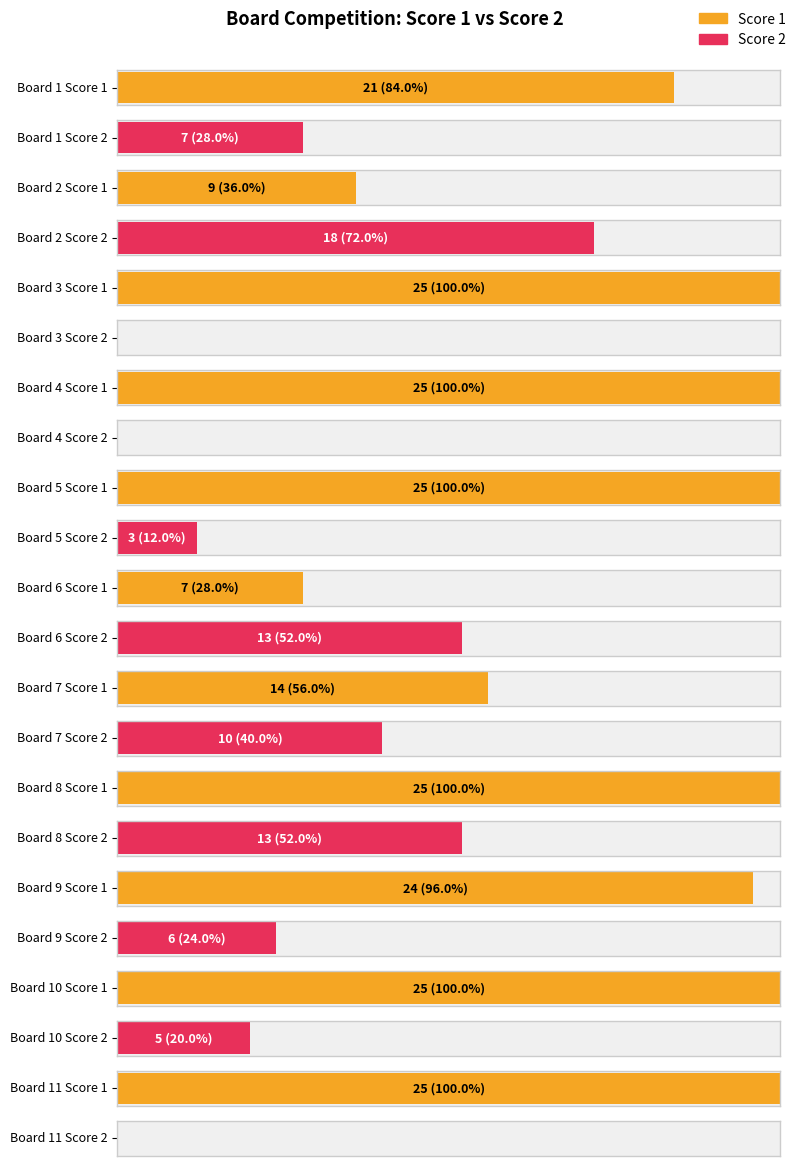

What is the difference between the highest and lowest values at 9?

18